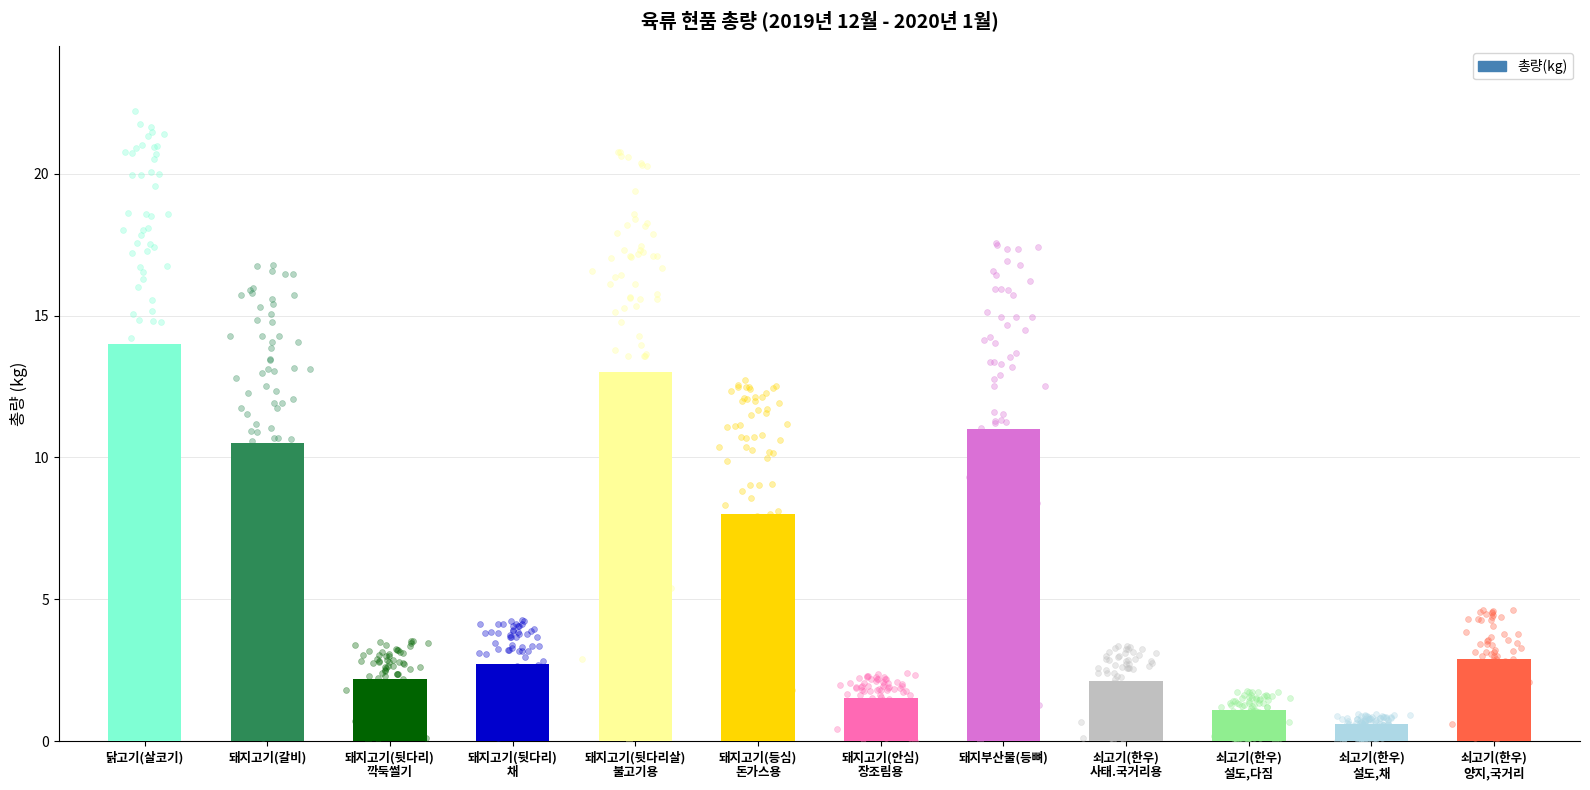

Between 돼지고기(뒷다리살)
불고기용 and 쇠고기(한우)
설도,다짐, which is larger?

돼지고기(뒷다리살)
불고기용